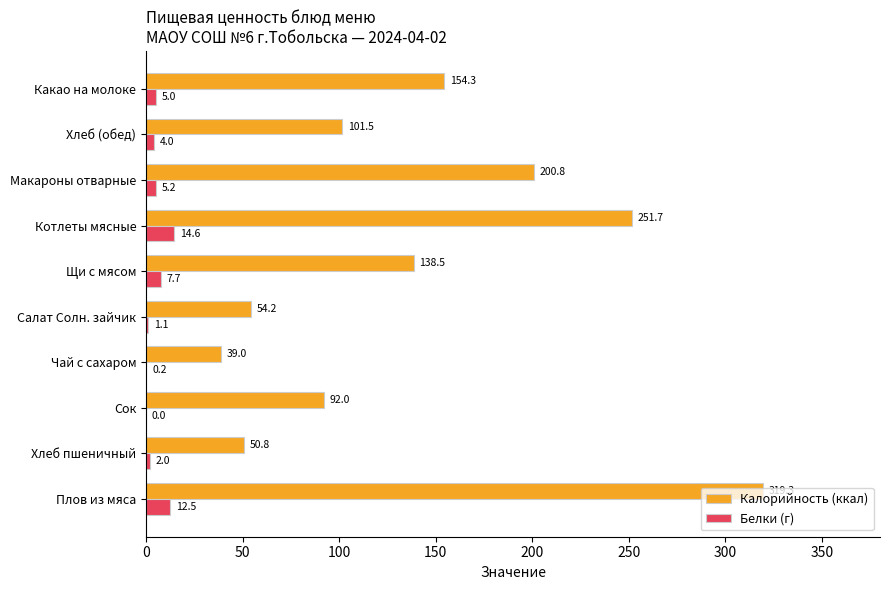

What is the maximum value for Калорийность (ккал)?

319.3